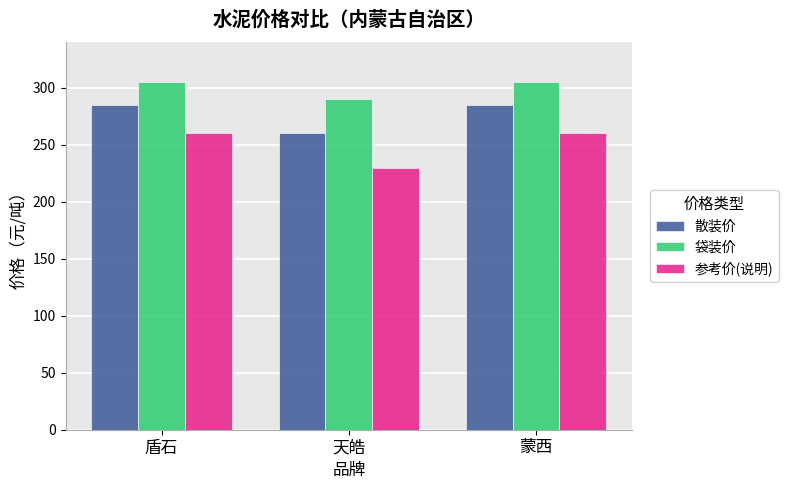

What value does the 散装价 series have at 盾石?

285